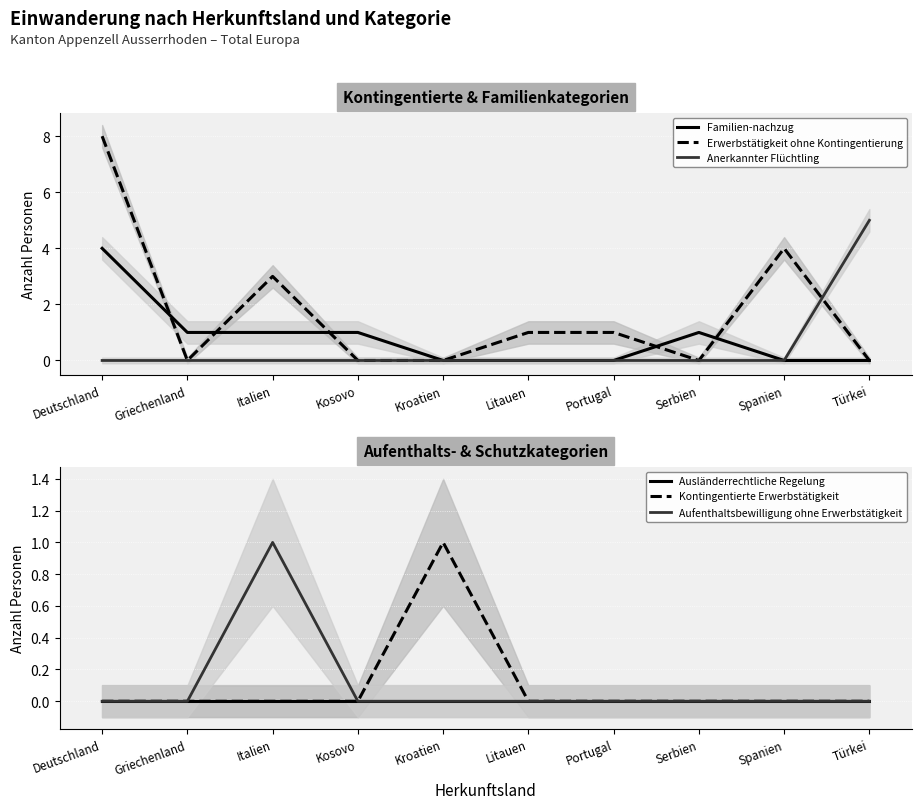

Reading right to left, list all the values displayed in this chart.

Familien-nachzug: 0	0	1	0	0	0	1	1	1	4
Erwerbstätigkeit ohne Kontingentierung: 0	4	0	1	1	0	0	3	0	8
Anerkannter Flüchtling: 5	0	0	0	0	0	0	0	0	0
Ausländerrechtliche Regelung: 0	0	0	0	0	0	0	0	0	0
Kontingentierte Erwerbstätigkeit: 0	0	0	0	0	1	0	0	0	0
Aufenthaltsbewilligung ohne Erwerbstätigkeit: 0	0	0	0	0	0	0	1	0	0